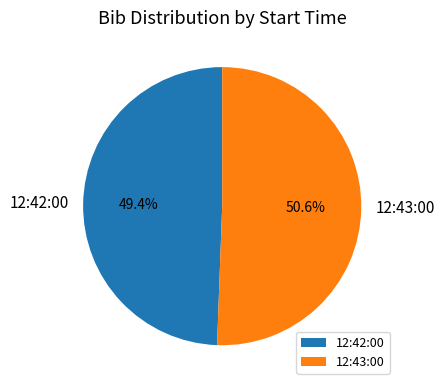

To the nearest percent, what is the average slice percentage?

50%